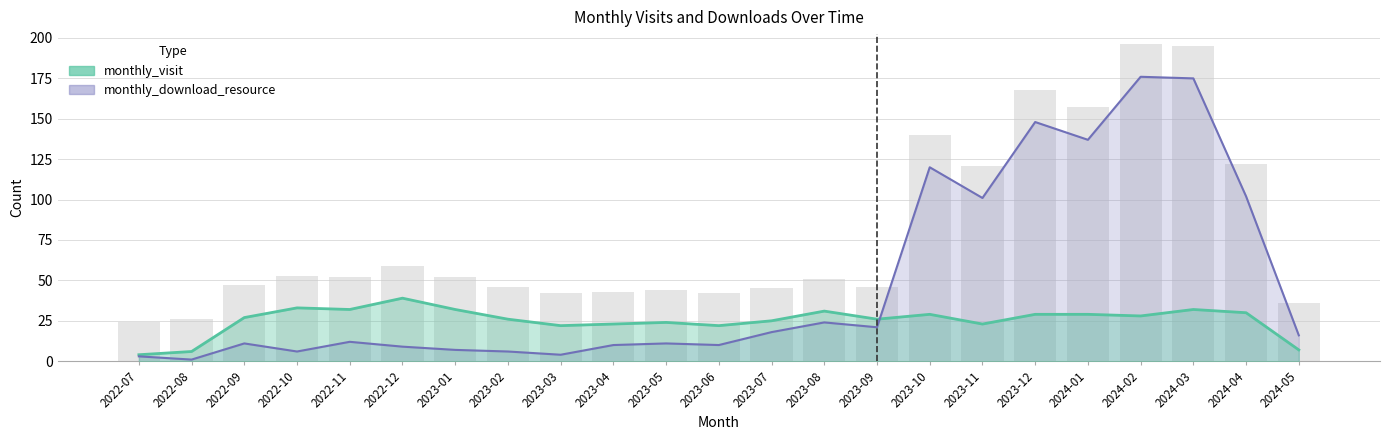

What is the sum of all monthly_download_resource values?

1128